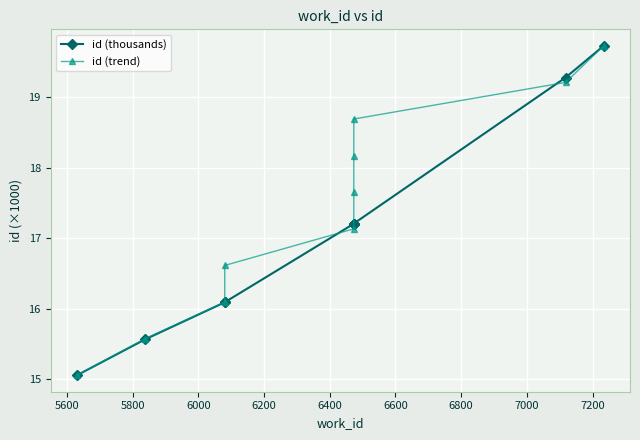

What is the sum of the id (trend) values at 5800 and 6800?

34.8